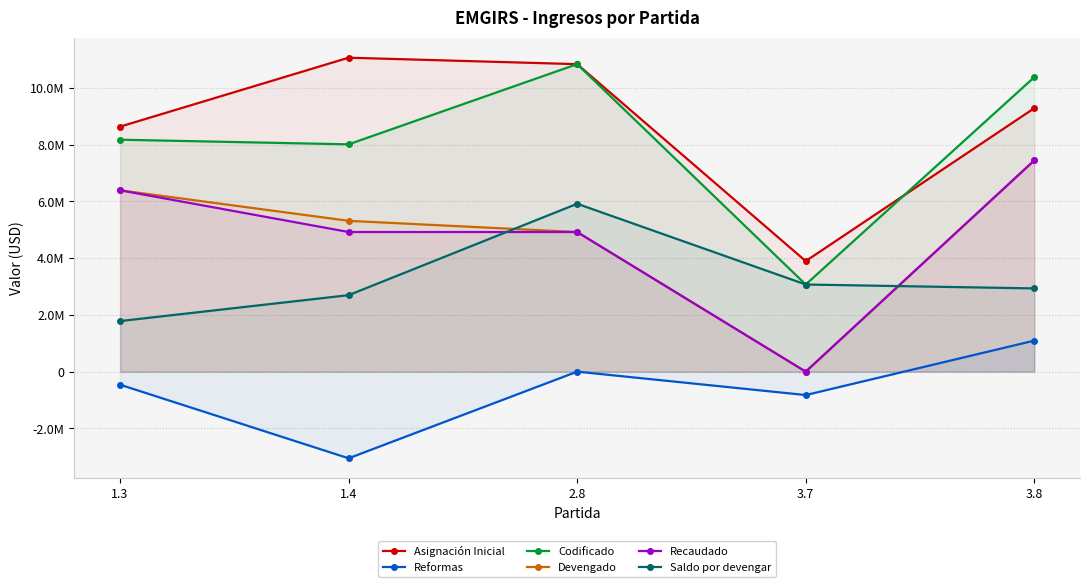

Reading left to right, list all the values displayed in this chart.

Asignación Inicial: 1.3=8637743.0	1.4=11068423.5	2.8=10840765.0	3.7=3897106.1	3.8=9288529.8
Reformas: 1.3=-460714.7	1.4=-3054714.1	2.8=0.0	3.7=-825031.3	3.8=1093731.6
Codificado: 1.3=8177028.3	1.4=8013709.4	2.8=10840765.0	3.7=3072074.8	3.8=10382261.4
Devengado: 1.3=6393882.0	1.4=5317127.6	2.8=4922080.4	3.7=0.0	3.8=7447838.6
Recaudado: 1.3=6393881.5	1.4=4923324.7	2.8=4922080.4	3.7=0.0	3.8=7447838.6
Saldo por devengar: 1.3=1783146.3	1.4=2696581.8	2.8=5918684.6	3.7=3072074.8	3.8=2934422.8